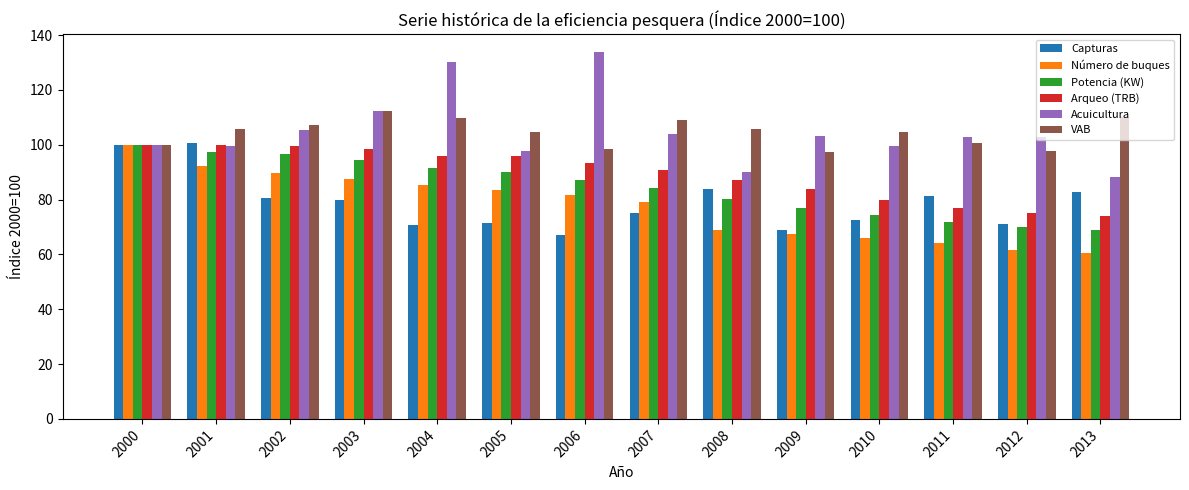

What is the minimum value for Capturas?

67.2